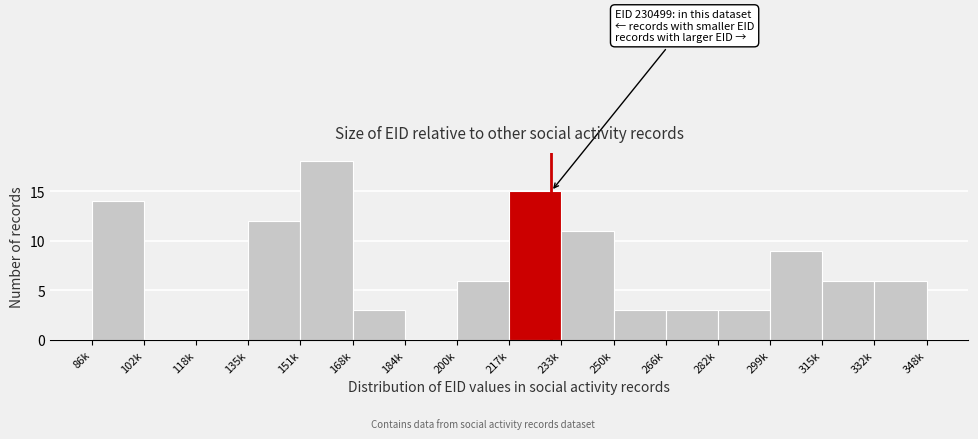

Reading left to right, what are all the values shown in this chart?

86k=14	102k=0	118k=0	135k=12	151k=18	168k=3	184k=0	200k=6	217k=15	233k=11	250k=3	266k=3	282k=3	299k=9	315k=6	332k=6